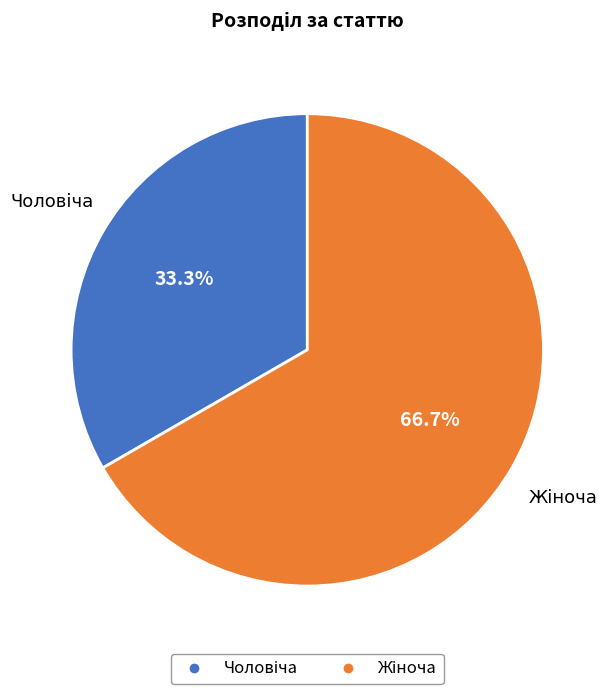

How many slices are in this pie chart?

2